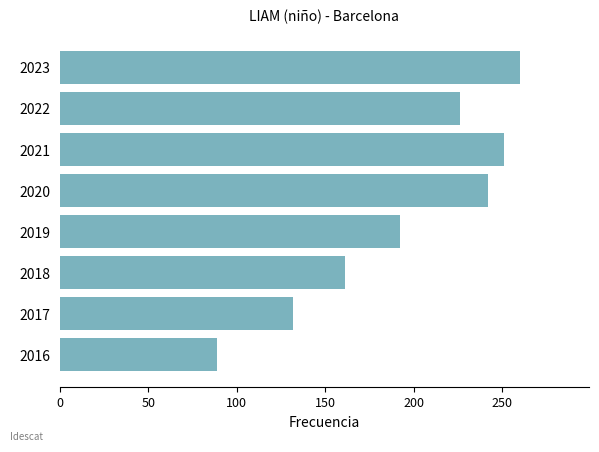

How many distinct data groups are displayed?

1